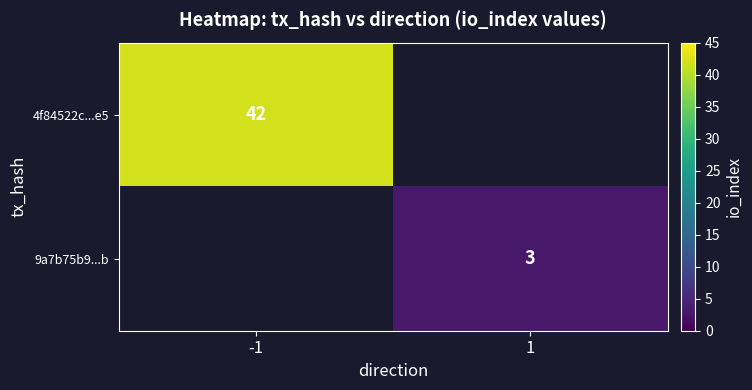

The value of 4f84522c...e5 at -1 is 42. True or false?

True